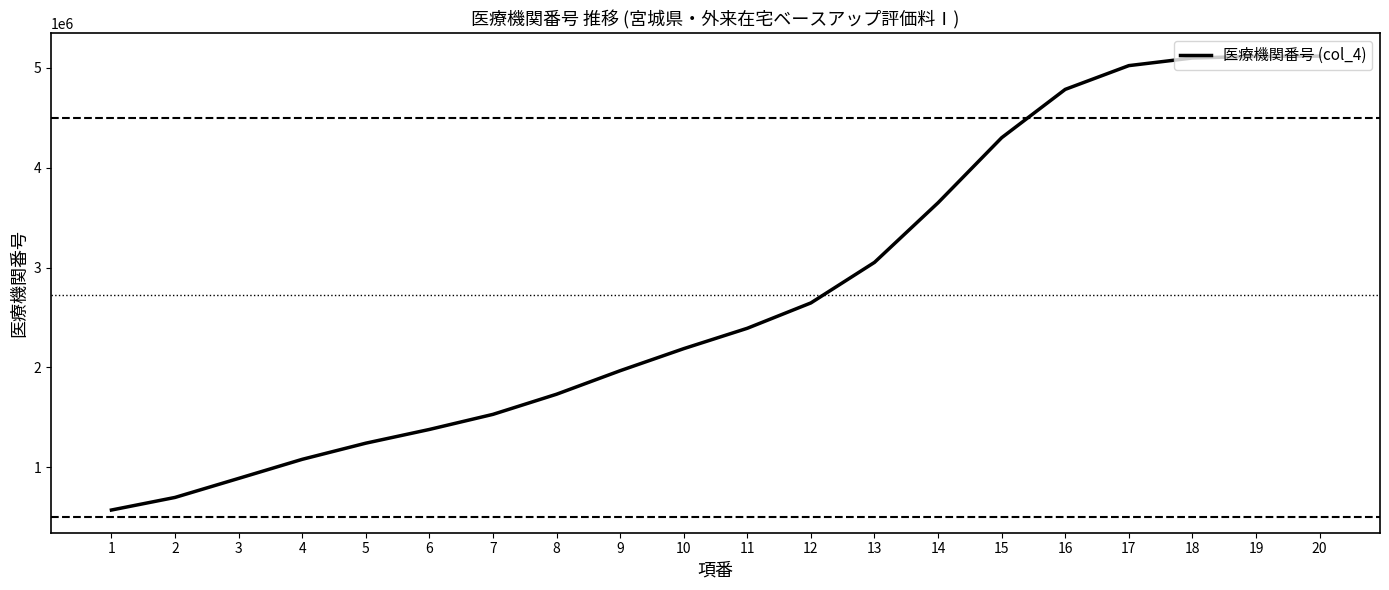

What is the change in value from 5 to 7?

+288537